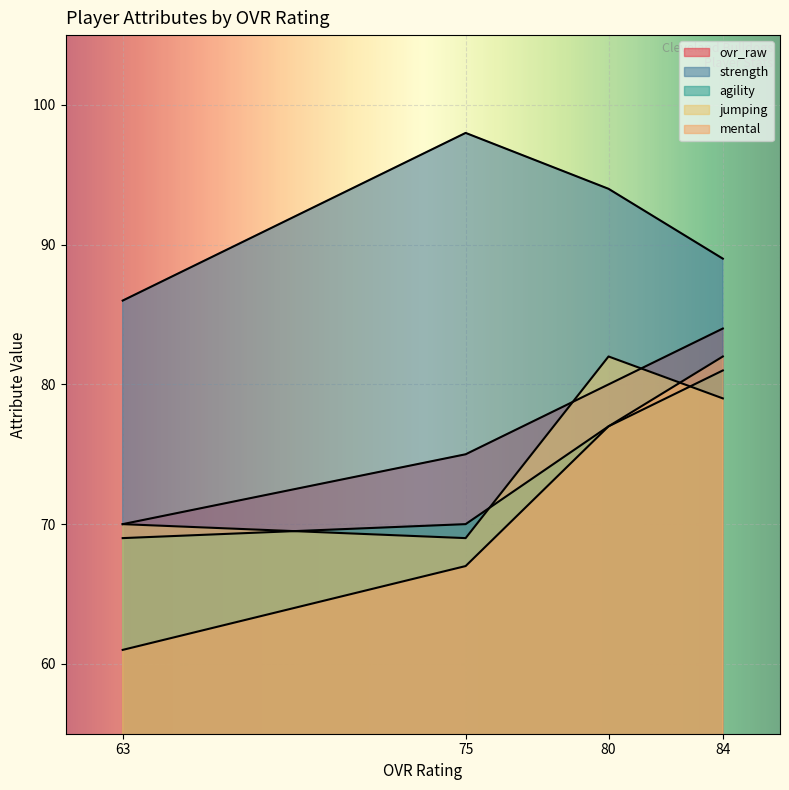

True or false: mental and strength cross at least once.

False